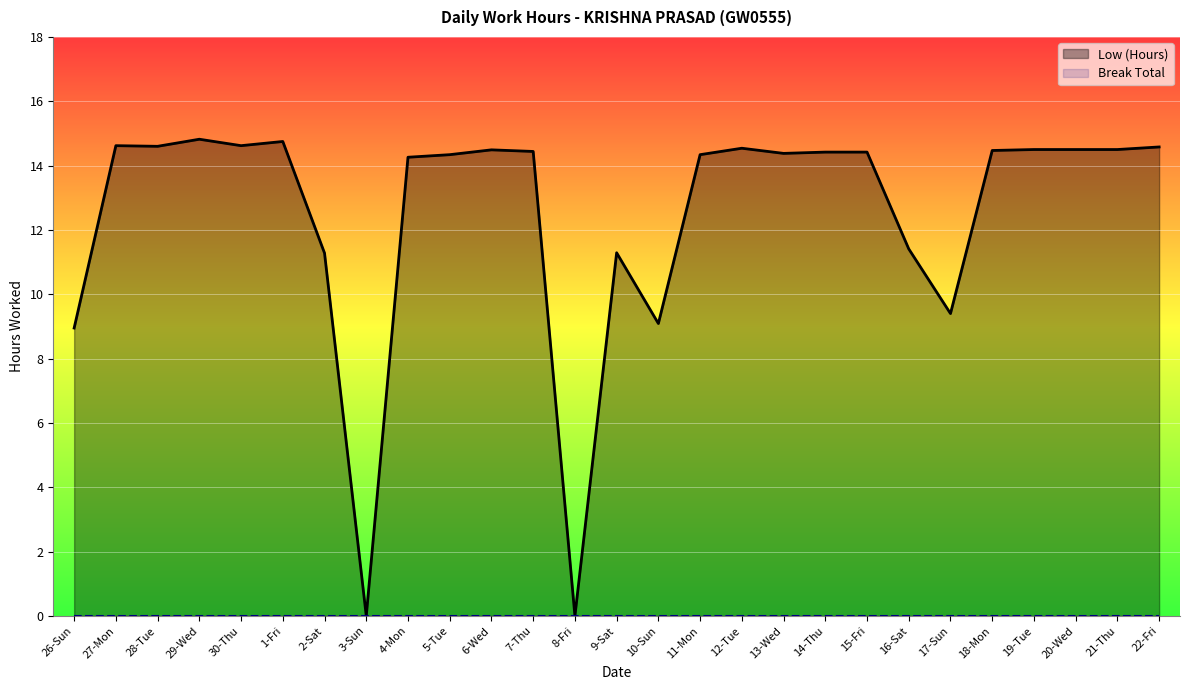

At which label does Low (Hours) reach its minimum?

3-Sun